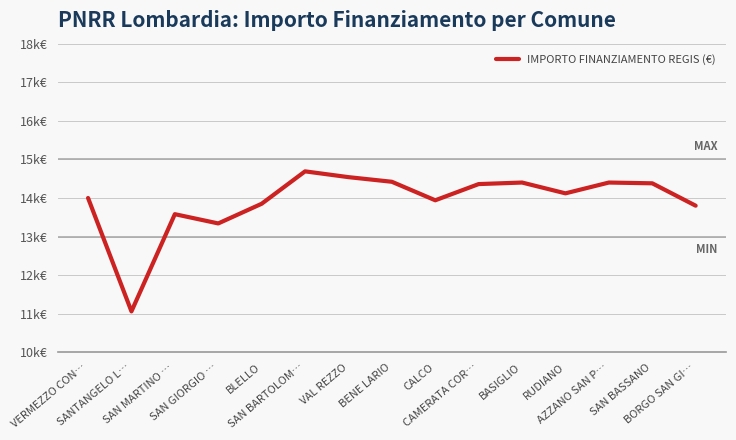

Rank the categories by value from highest to lowest.

SAN BARTOLOM…, VAL REZZO, BENE LARIO, BASIGLIO, AZZANO SAN P…, SAN BASSANO, CAMERATA COR…, RUDIANO, VERMEZZO CON…, CALCO, BLELLO, BORGO SAN GI…, SAN MARTINO …, SAN GIORGIO …, SANTANGELO L…